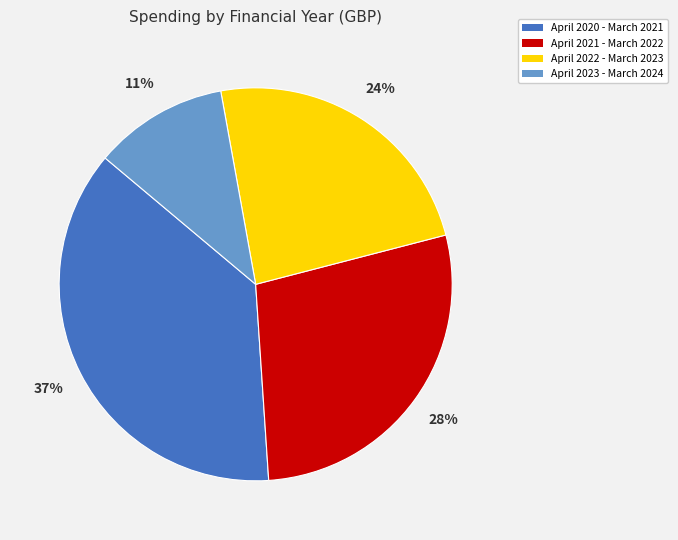

Which has a higher value, April 2023 - March 2024 or April 2020 - March 2021?

April 2020 - March 2021